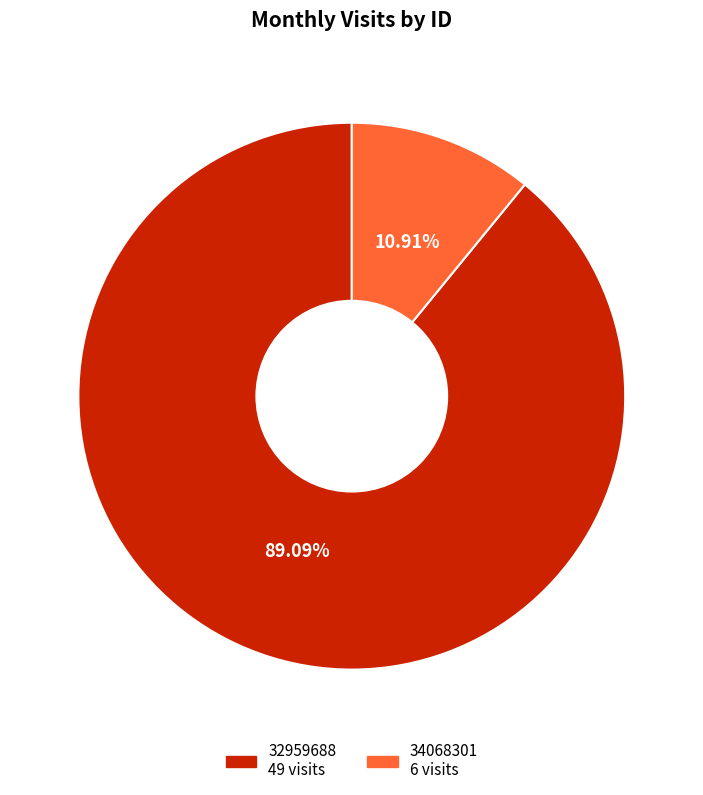

To the nearest percent, what portion does 34068301 represent?

11%